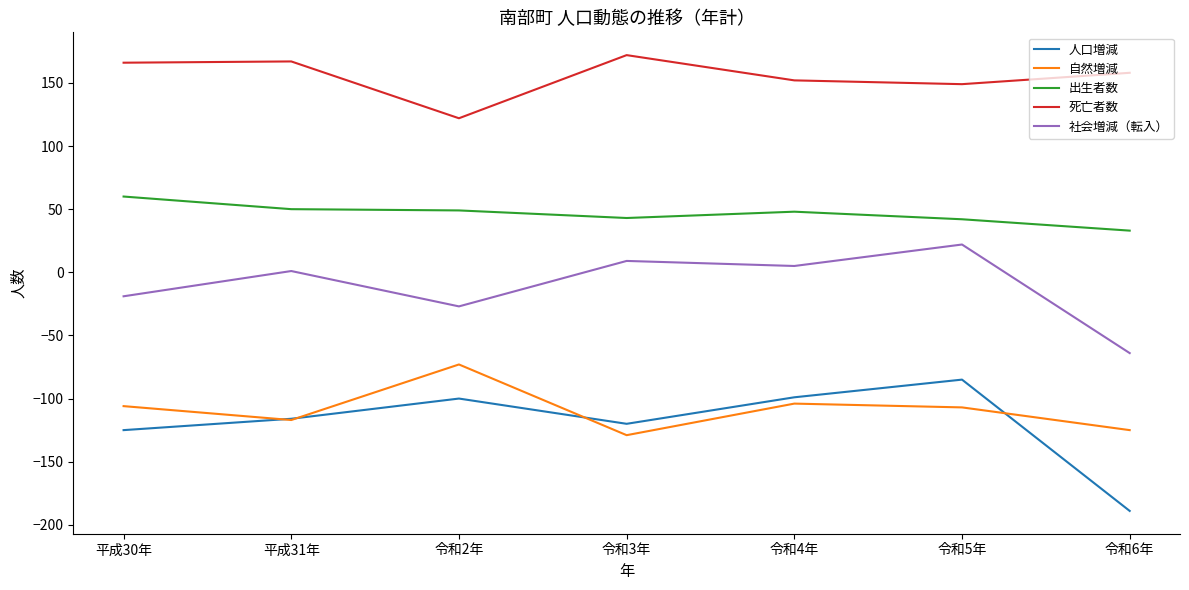

Does the chart have visible grid lines?

No